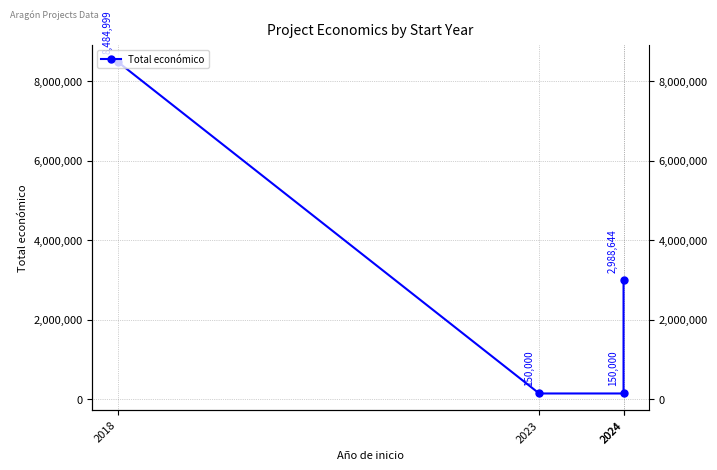

Where does the data first go above 2988644?

2018